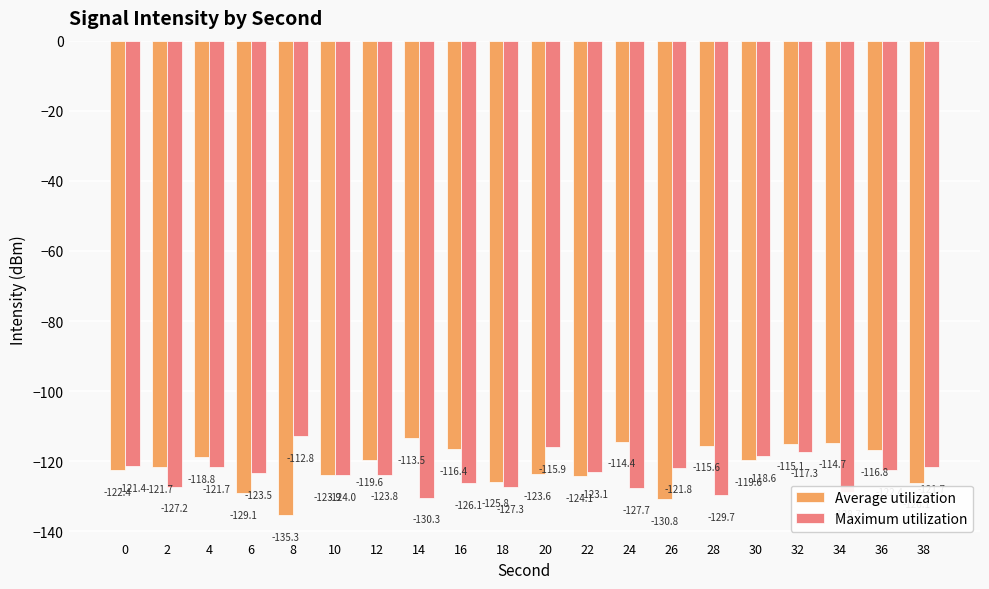

The value of Maximum utilization at 16 is -58.3. True or false?

False